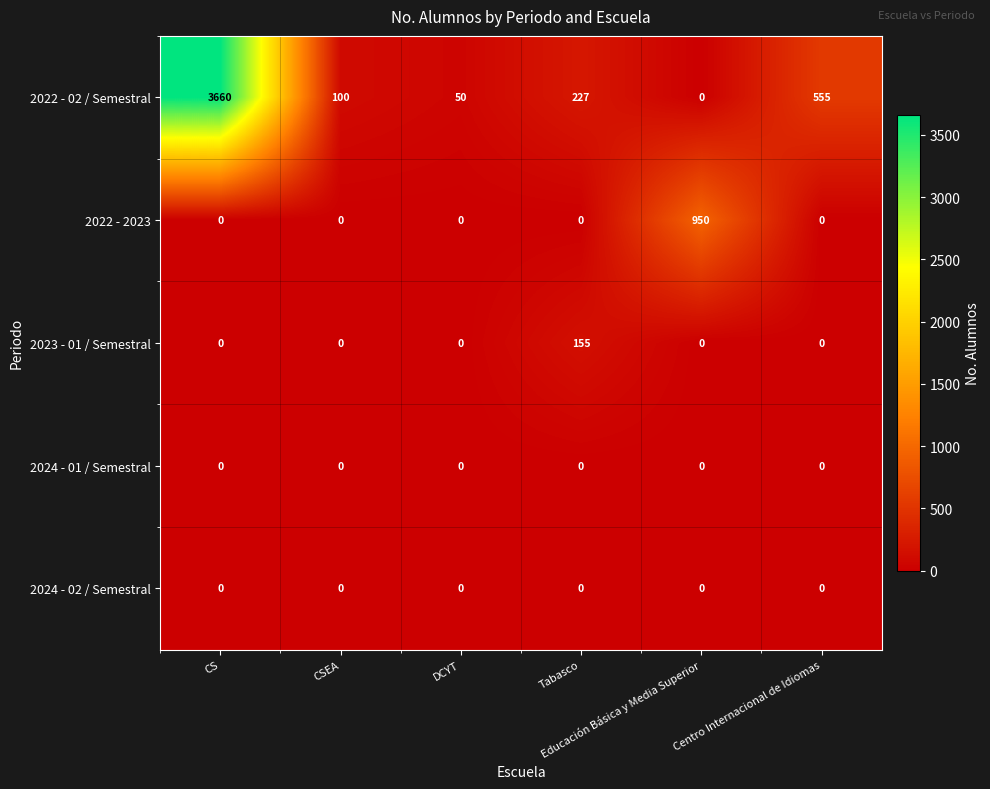

What is the maximum value for 2023 - 01 / Semestral?

155